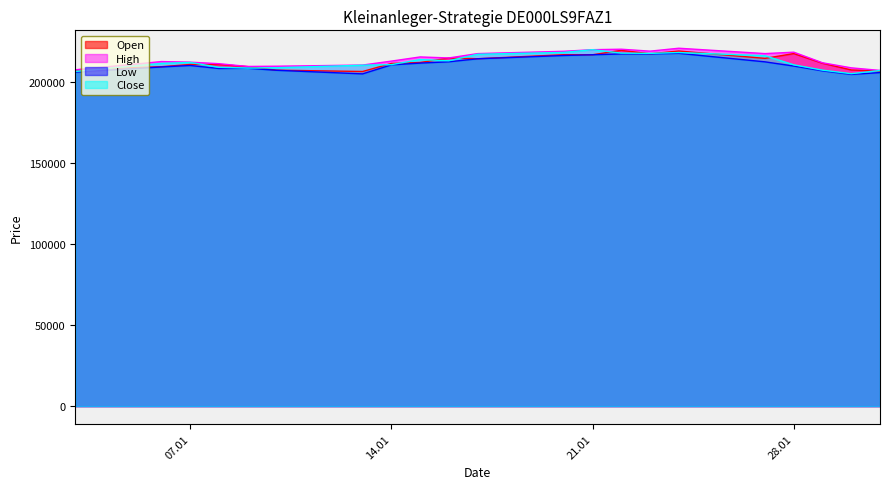

What is the label of the 16th point from the right?

10.01.2025